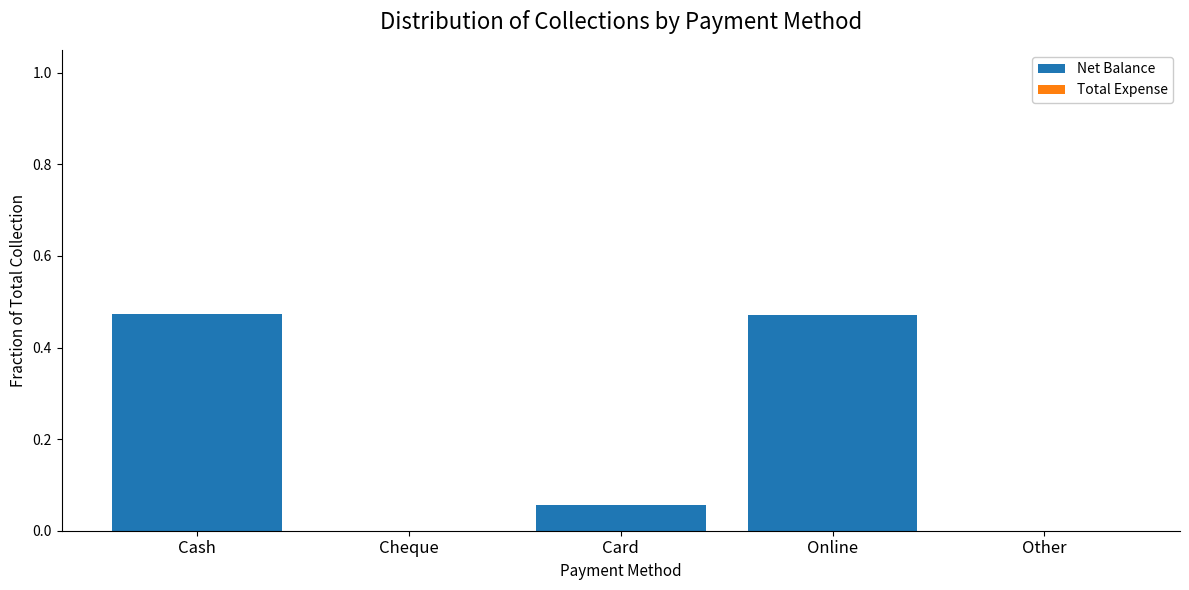

Count the number of data series in this chart.

1